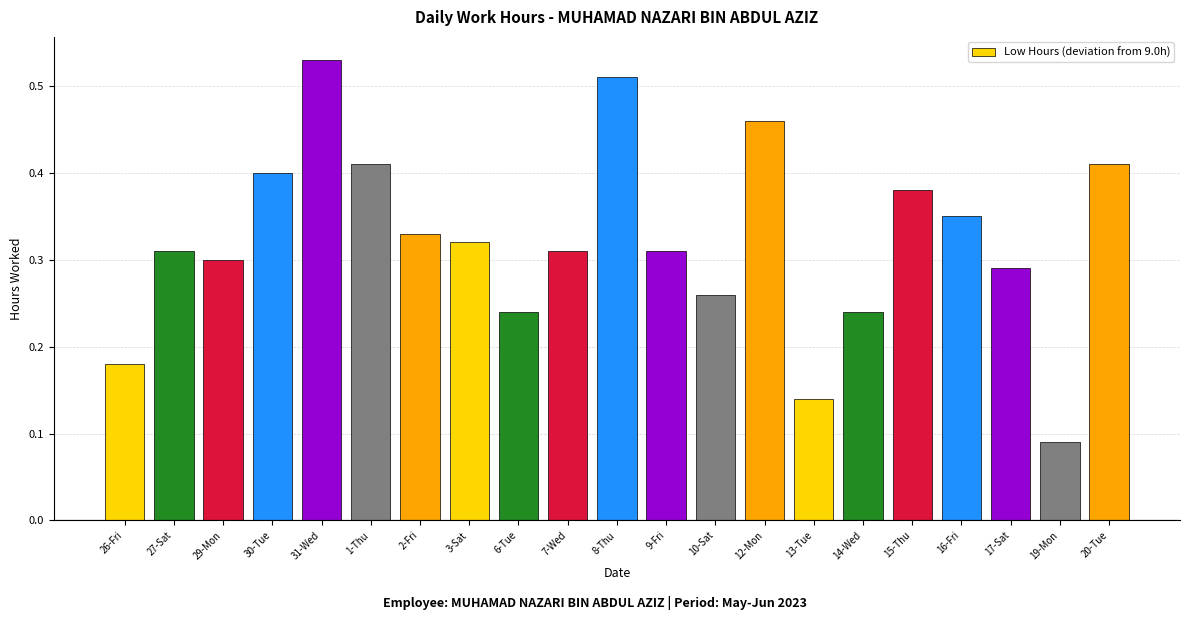

Count the values in the range 0 to 1.

21